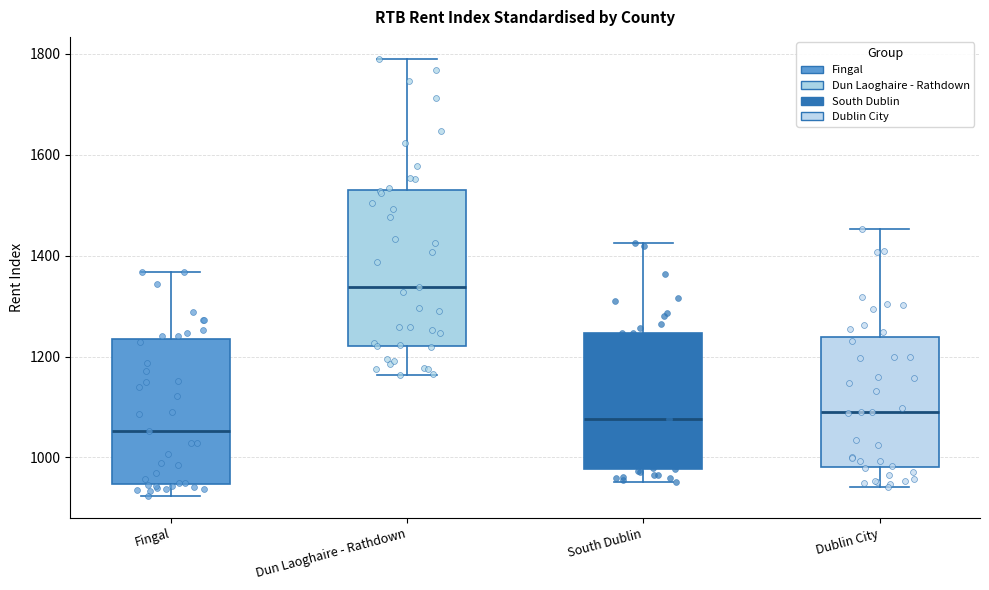

Which box's median line is the lowest?

Fingal